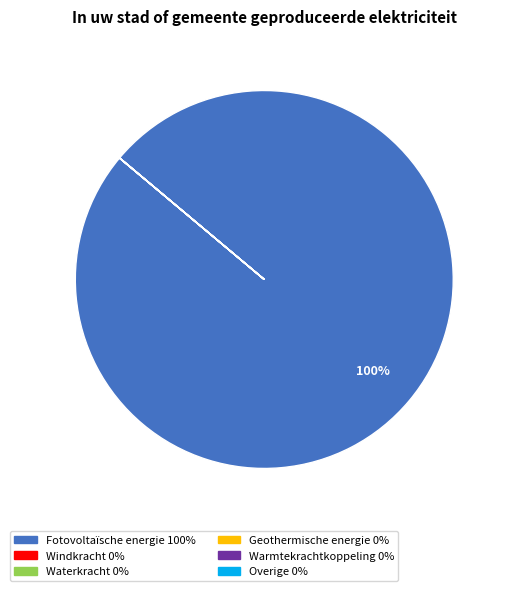

Which slice is the largest?

Fotovoltaïsche energie